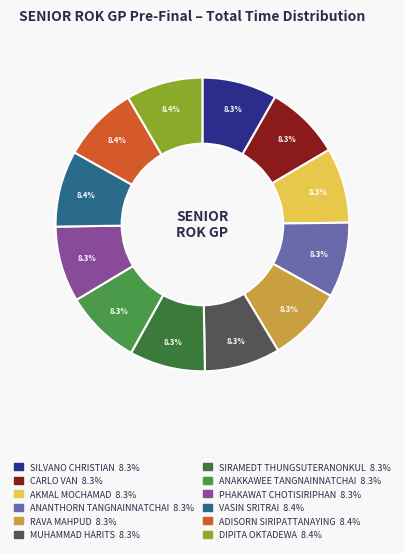

How many segments does this pie chart have?

12